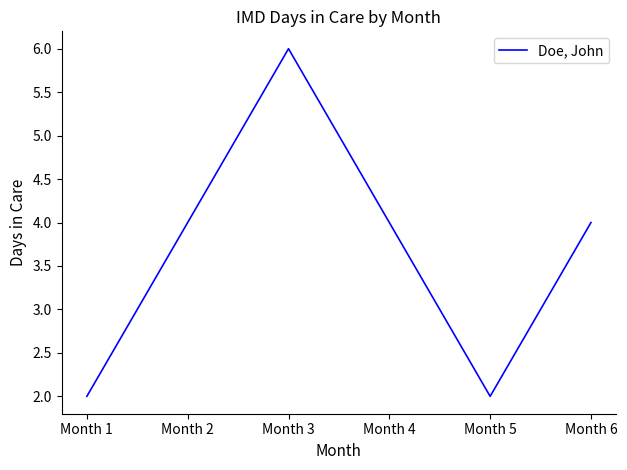

Reading right to left, list all the values displayed in this chart.

4	2	4	6	4	2